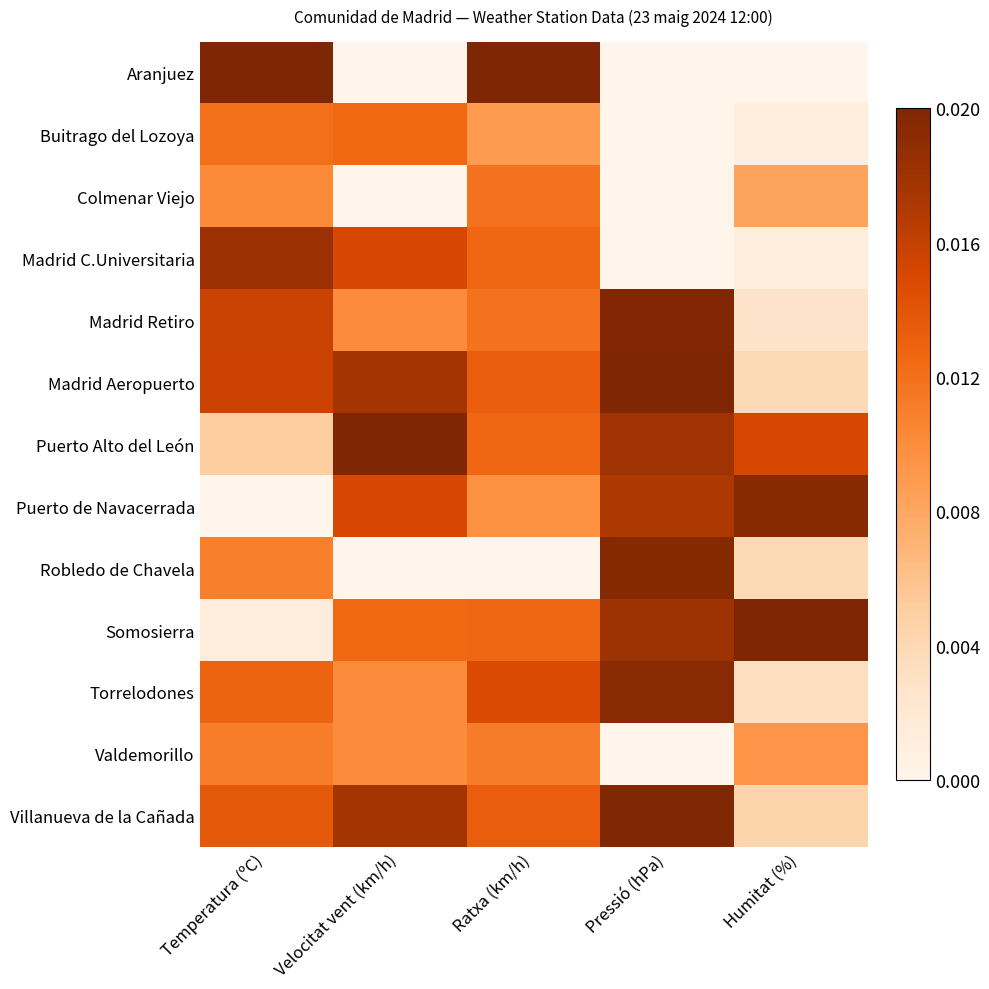

Reading left to right, list all the values displayed in this chart.

Aranjuez: Temperatura (ºC)=1.0	Velocitat vent (km/h)=0.0	Ratxa (km/h)=1.0	Pressió (hPa)=0.0	Humitat (%)=0.0
Buitrago del Lozoya: Temperatura (ºC)=0.6	Velocitat vent (km/h)=0.6	Ratxa (km/h)=0.4	Pressió (hPa)=0.0	Humitat (%)=0.1
Colmenar Viejo: Temperatura (ºC)=0.5	Velocitat vent (km/h)=0.0	Ratxa (km/h)=0.6	Pressió (hPa)=0.0	Humitat (%)=0.4
Madrid C.Universitaria: Temperatura (ºC)=0.9	Velocitat vent (km/h)=0.8	Ratxa (km/h)=0.6	Pressió (hPa)=0.0	Humitat (%)=0.1
Madrid Retiro: Temperatura (ºC)=0.8	Velocitat vent (km/h)=0.5	Ratxa (km/h)=0.6	Pressió (hPa)=1.0	Humitat (%)=0.1
Madrid Aeropuerto: Temperatura (ºC)=0.8	Velocitat vent (km/h)=0.9	Ratxa (km/h)=0.7	Pressió (hPa)=1.0	Humitat (%)=0.2
Puerto Alto del León: Temperatura (ºC)=0.3	Velocitat vent (km/h)=1.0	Ratxa (km/h)=0.6	Pressió (hPa)=0.9	Humitat (%)=0.8
Puerto de Navacerrada: Temperatura (ºC)=0.0	Velocitat vent (km/h)=0.8	Ratxa (km/h)=0.5	Pressió (hPa)=0.9	Humitat (%)=1.0
Robledo de Chavela: Temperatura (ºC)=0.5	Velocitat vent (km/h)=0.0	Ratxa (km/h)=0.0	Pressió (hPa)=1.0	Humitat (%)=0.2
Somosierra: Temperatura (ºC)=0.1	Velocitat vent (km/h)=0.6	Ratxa (km/h)=0.6	Pressió (hPa)=0.9	Humitat (%)=1.0
Torrelodones: Temperatura (ºC)=0.6	Velocitat vent (km/h)=0.5	Ratxa (km/h)=0.7	Pressió (hPa)=1.0	Humitat (%)=0.2
Valdemorillo: Temperatura (ºC)=0.6	Velocitat vent (km/h)=0.5	Ratxa (km/h)=0.6	Pressió (hPa)=0.0	Humitat (%)=0.5
Villanueva de la Cañada: Temperatura (ºC)=0.7	Velocitat vent (km/h)=0.9	Ratxa (km/h)=0.7	Pressió (hPa)=1.0	Humitat (%)=0.2